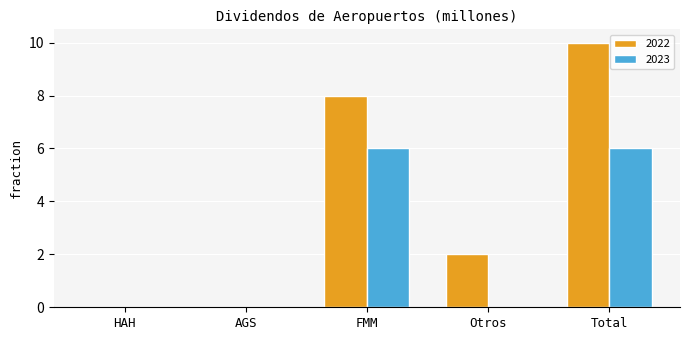

At which category is the sum across all series the highest?

Total